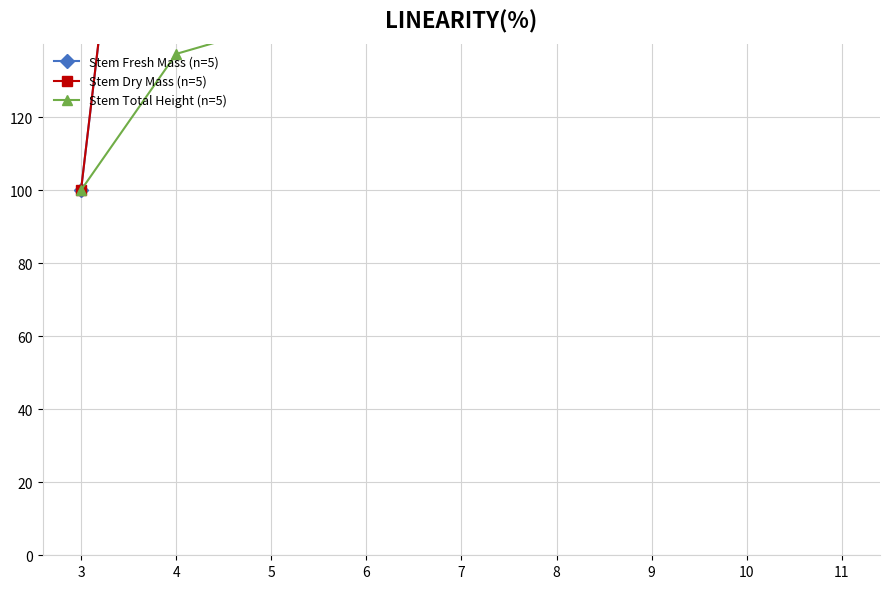

How many lines are shown in the chart?

3